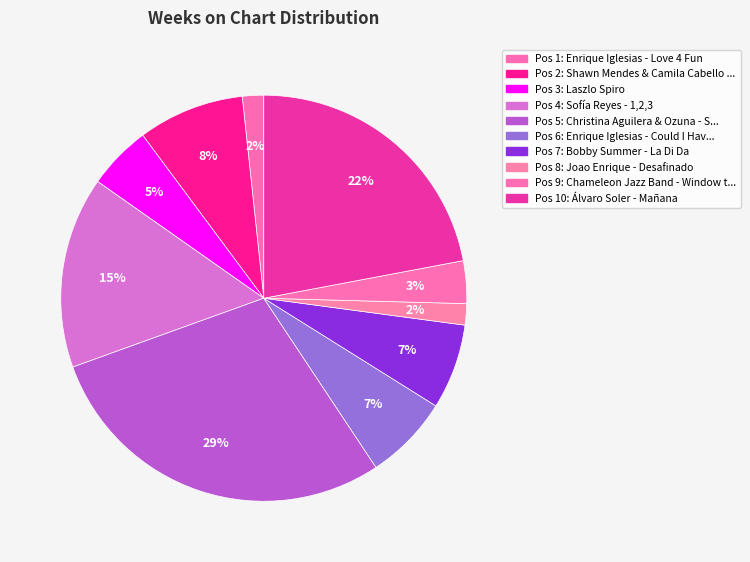

Count the number of slices in the pie.

10